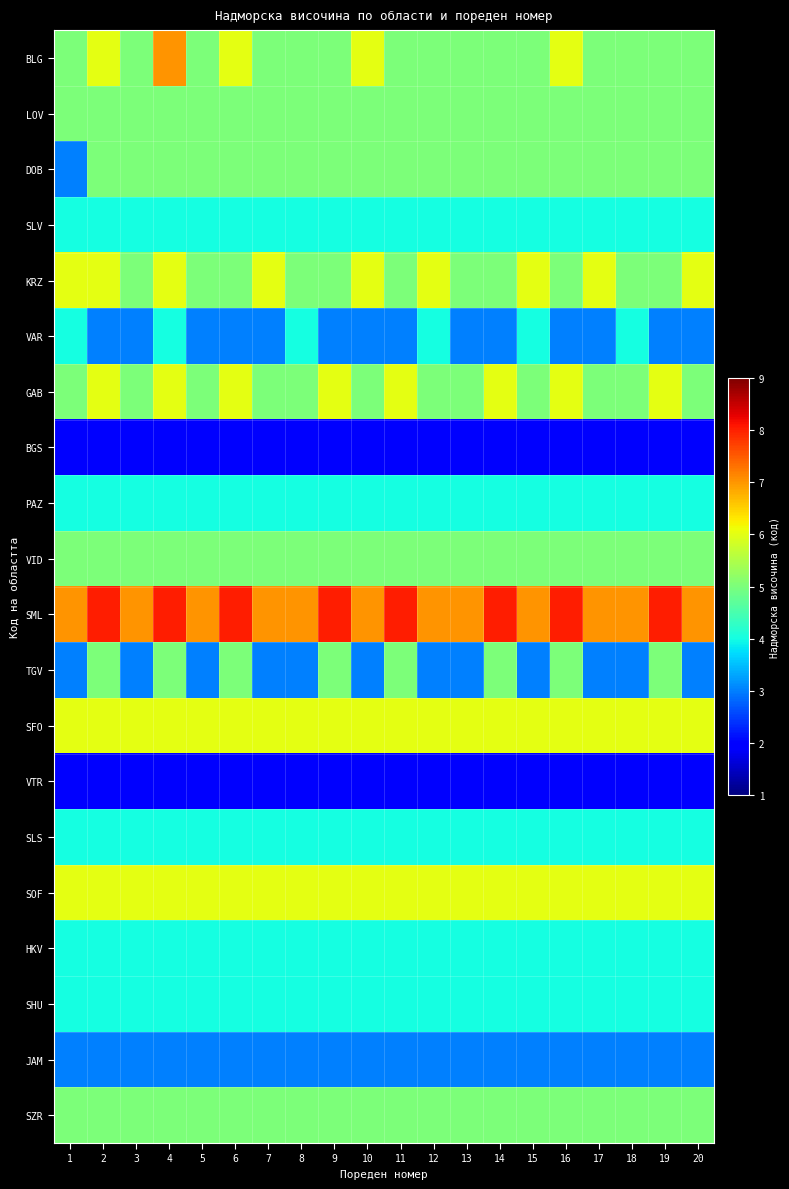

Rank the series at 3 from highest to lowest value.

SML, SFO, SOF, BLG, LOV, DOB, KRZ, GAB, VID, SZR, SLV, PAZ, SLS, HKV, SHU, VAR, TGV, JAM, BGS, VTR